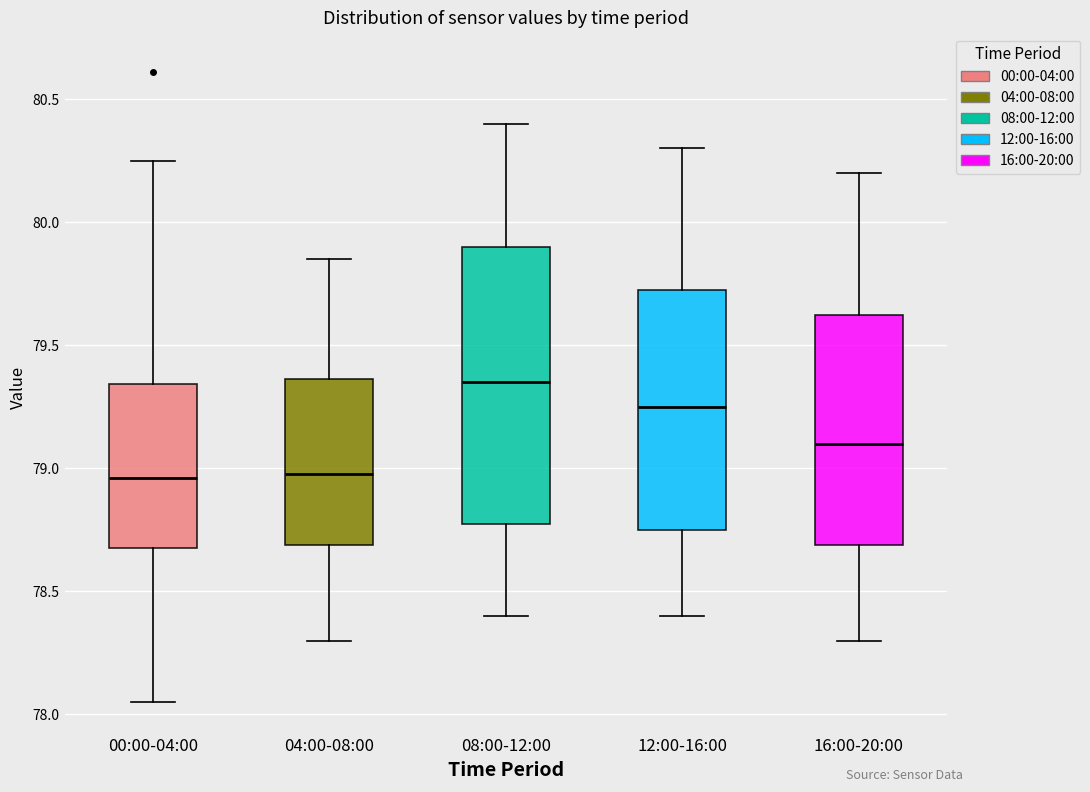

Reading left to right, read every box against the y-axis: the position of its median line, the range the box covers, and the ends of its whiskers. The values are not printed on the chart, so give them approximately, as read against the axis.

00:00-04:00: median 78.95, box 78.70 to 79.35, whiskers 78.05 to 80.25
04:00-08:00: median 79.00, box 78.70 to 79.35, whiskers 78.30 to 79.85
08:00-12:00: median 79.35, box 78.80 to 79.90, whiskers 78.40 to 80.40
12:00-16:00: median 79.25, box 78.75 to 79.75, whiskers 78.40 to 80.30
16:00-20:00: median 79.10, box 78.70 to 79.65, whiskers 78.30 to 80.20